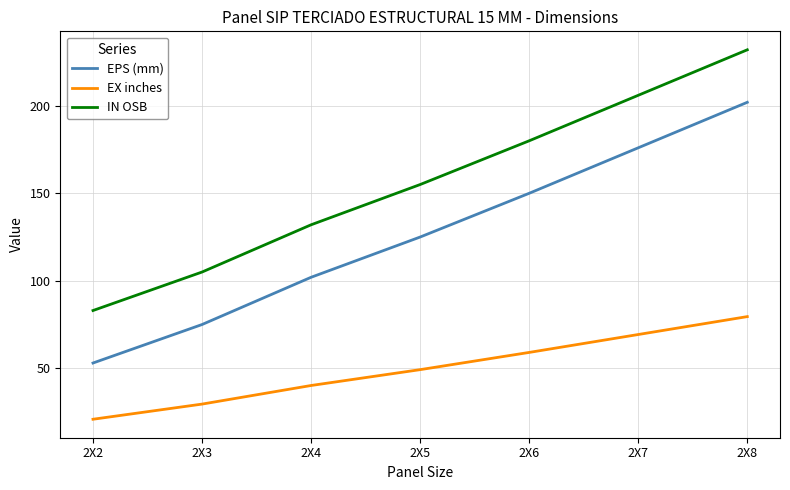

What is the highest value of the IN OSB series?

232.0